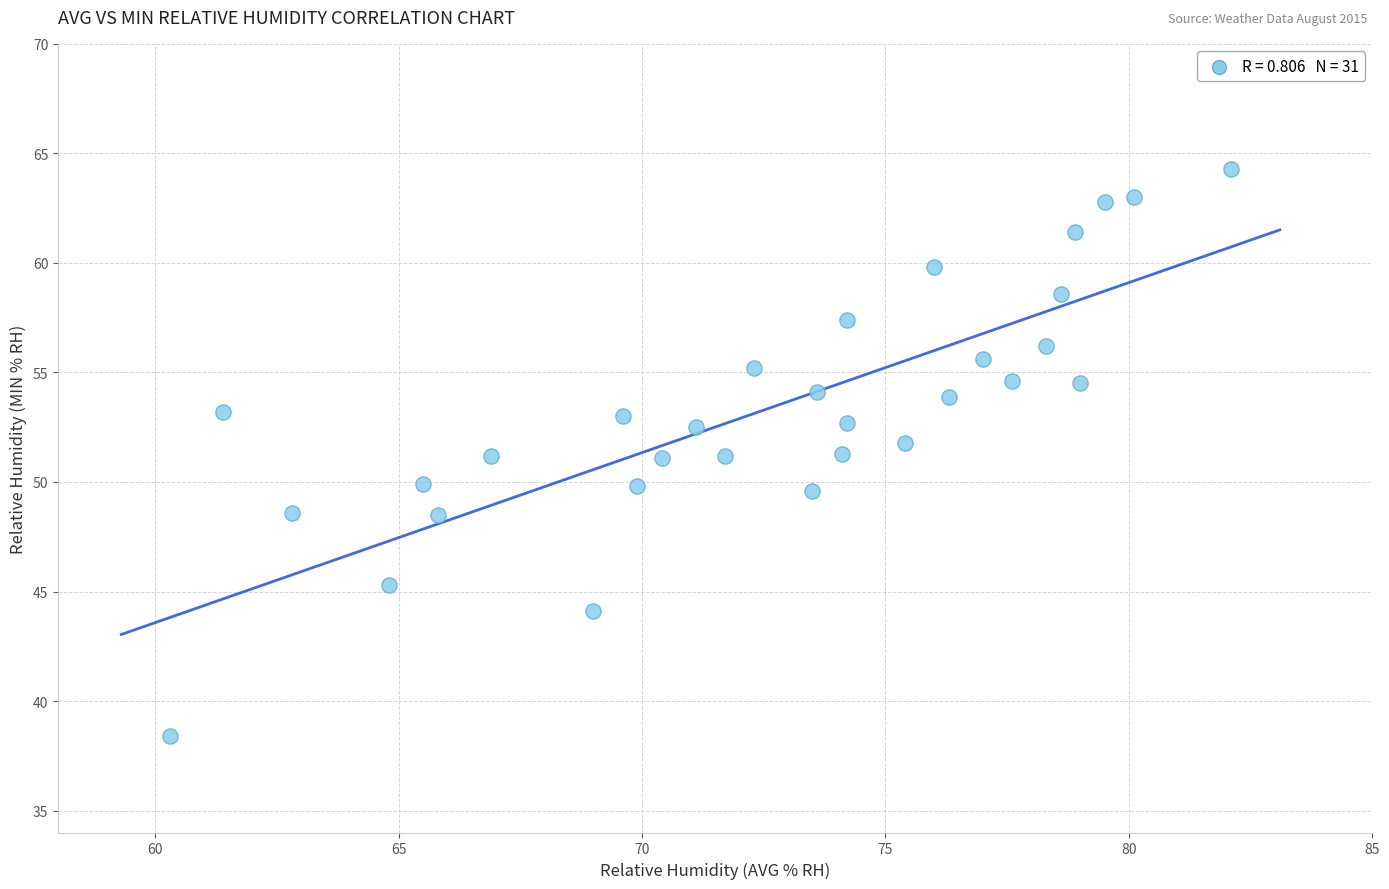

What is the range of Y values (max minus min)?

25.9